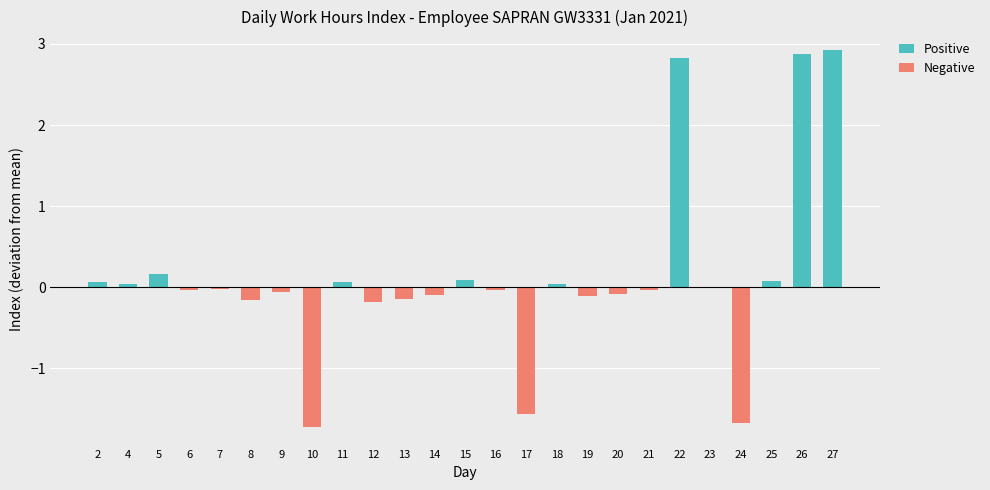

What is the spread (max minus min) of values at 15?

0.1